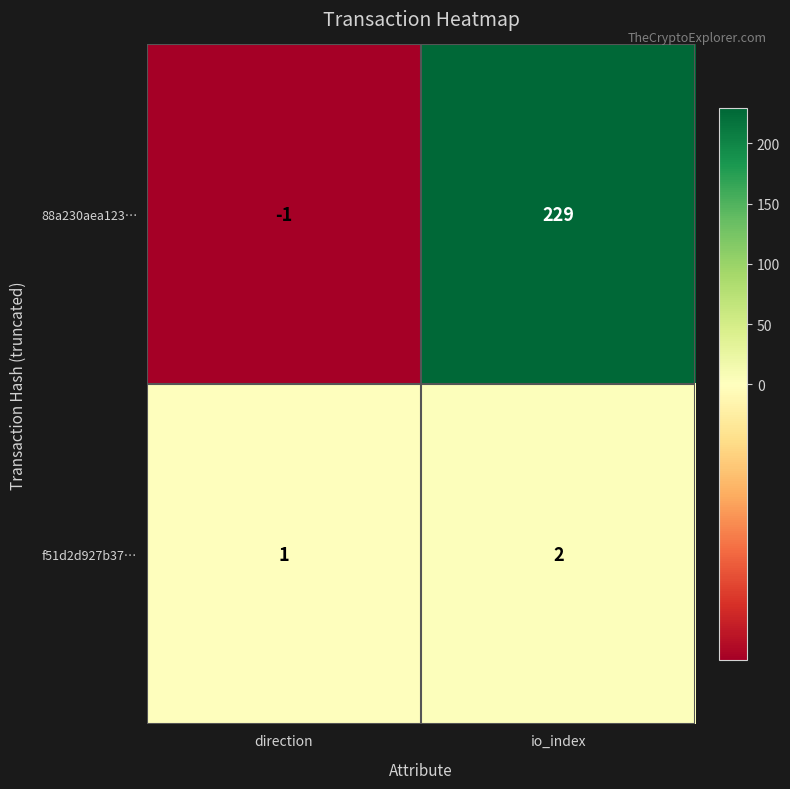

List the series in order of their peak value, highest first.

88a230aea123…, f51d2d927b37…